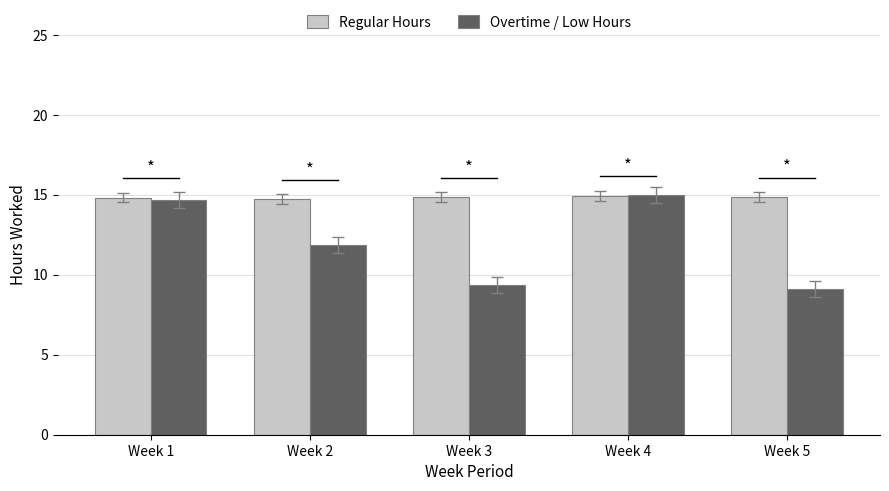

What is the total value across all series at Week 5?

24.0